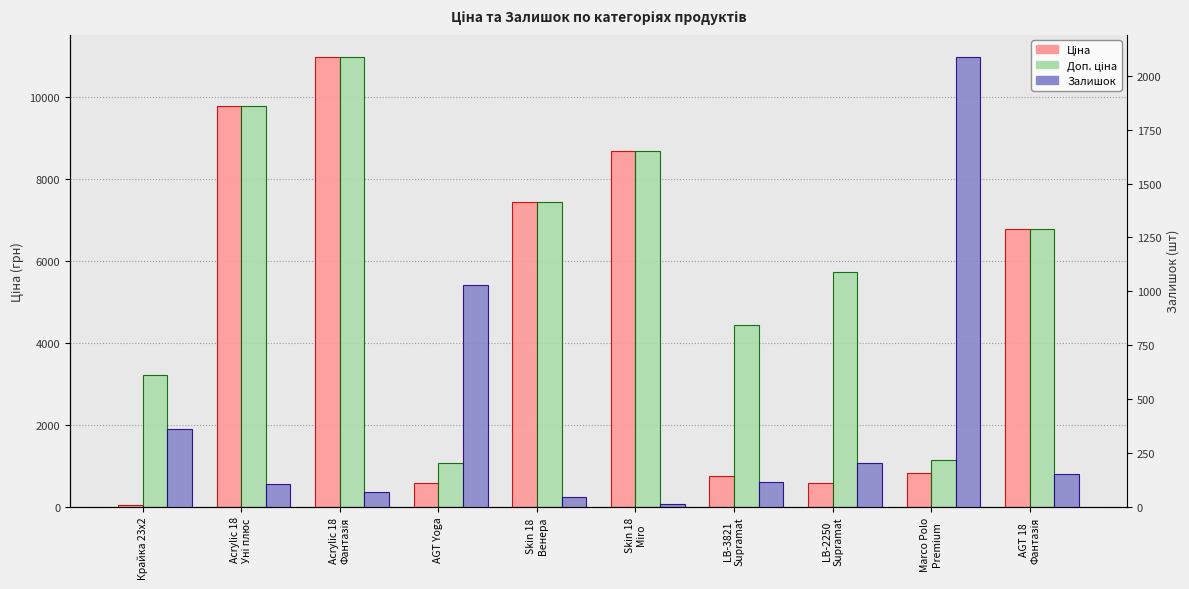

How many bars are there in each group?

3